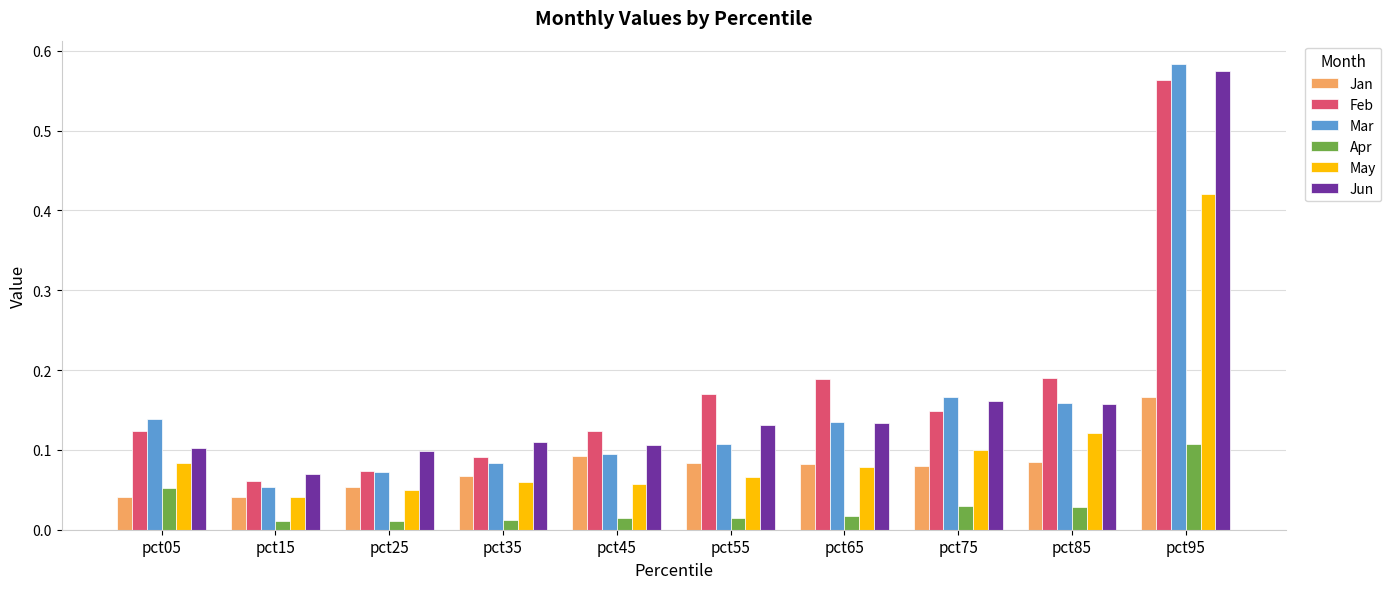

At which label does Feb reach its peak?

pct95